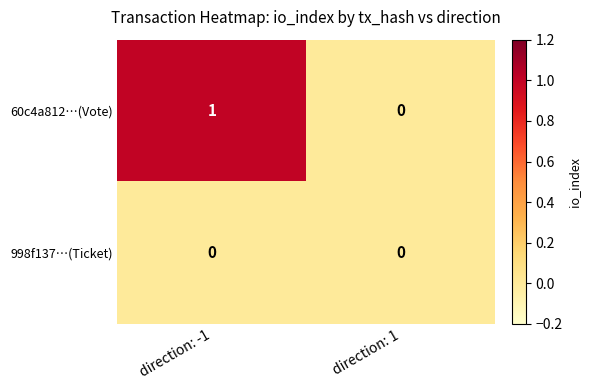

The 60c4a812…(Vote) series shows 0 at direction: 1. True or false?

True